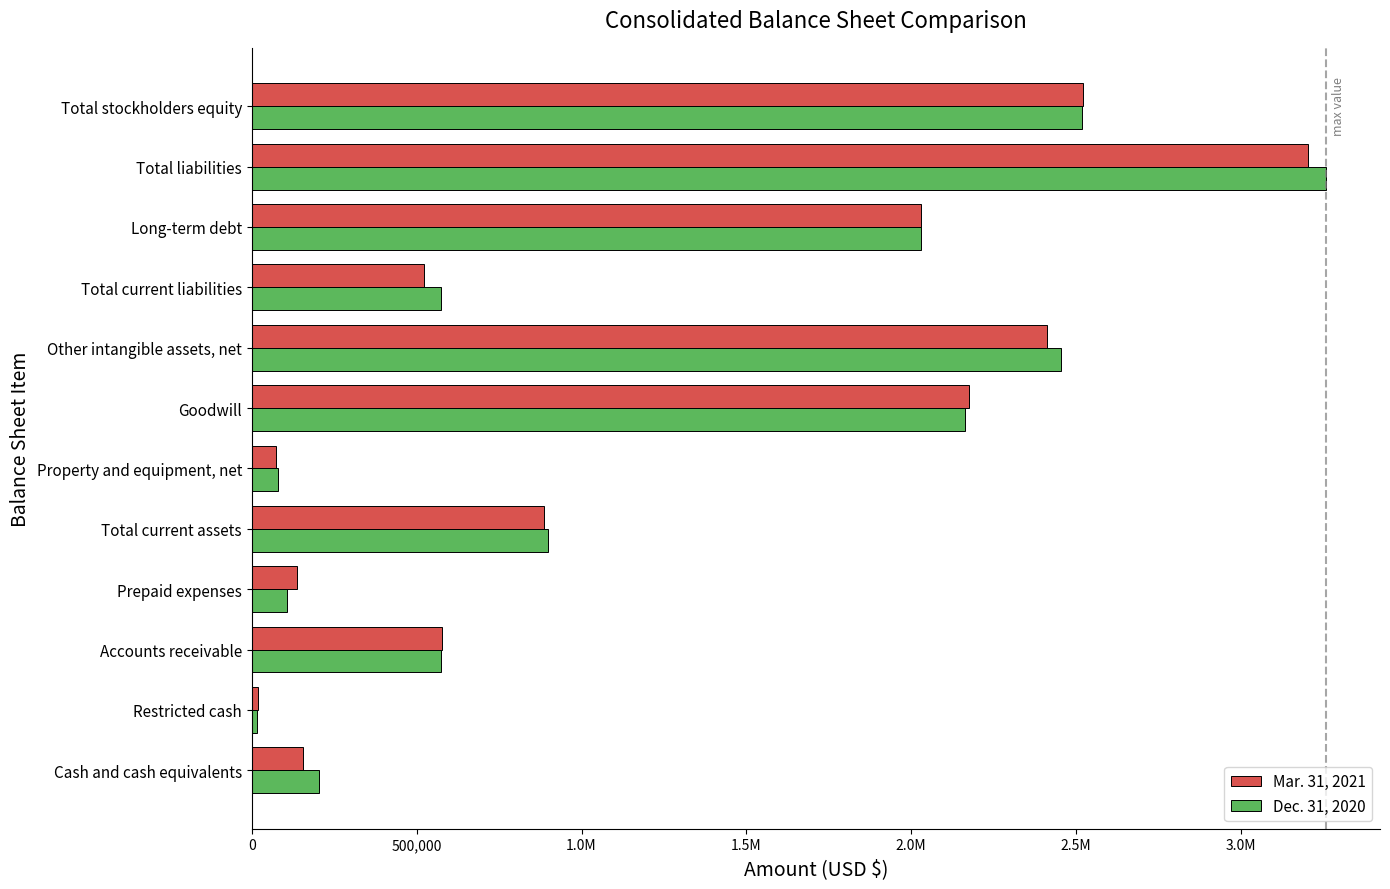

What are all the series names shown in the legend?

Mar. 31, 2021, Dec. 31, 2020